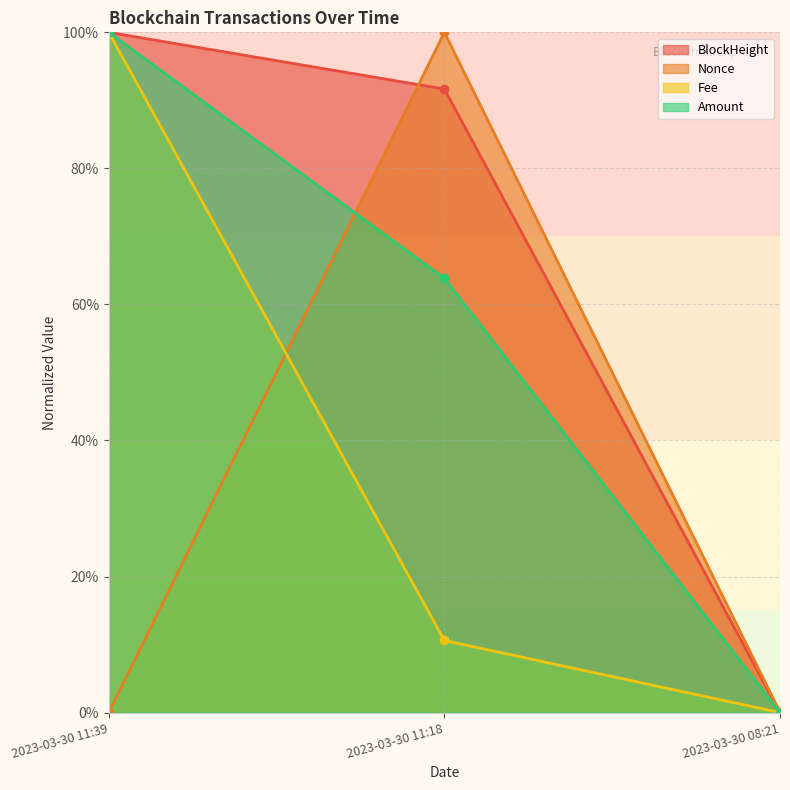

Reading left to right, transcribe all the data shown in this chart.

BlockHeight: 100.0	91.7	0.0
Nonce: 0.0	100.0	0.1
Fee: 100.0	10.6	0.0
Amount: 100.0	63.8	0.0